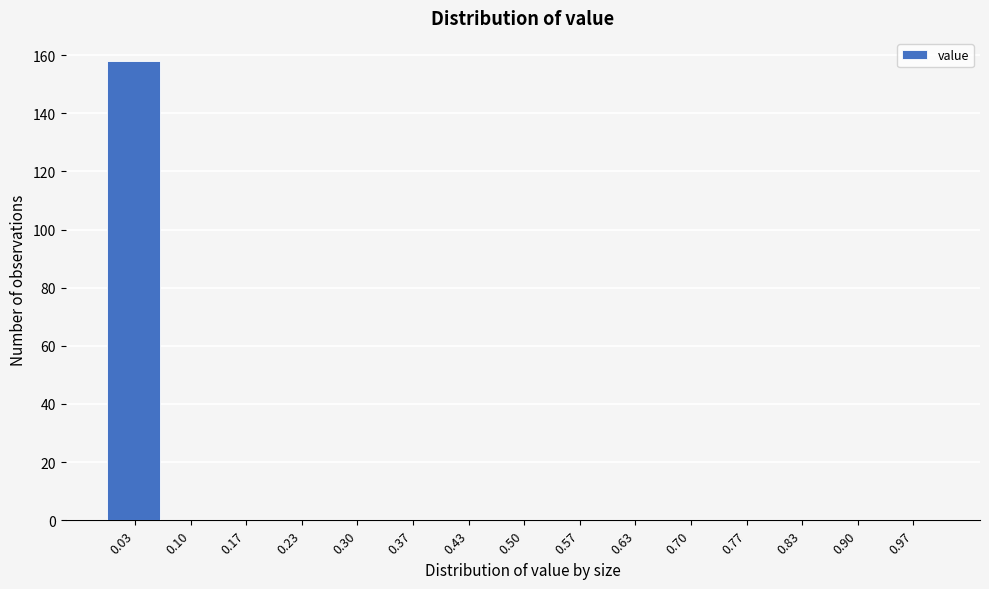

Reading left to right, transcribe this chart: for each bar, give the range it covers on the x-axis and its height. Neither the bar edges nor the heights are printed on the chart, so give them approximately, as read against the axes.

0.00 to 0.07: 158
0.07 to 0.13: 0
0.13 to 0.20: 0
0.20 to 0.27: 0
0.27 to 0.33: 0
0.33 to 0.40: 0
0.40 to 0.47: 0
0.47 to 0.53: 0
0.53 to 0.60: 0
0.60 to 0.67: 0
0.67 to 0.73: 0
0.73 to 0.80: 0
0.80 to 0.87: 0
0.87 to 0.93: 0
0.93 to 1.00: 0